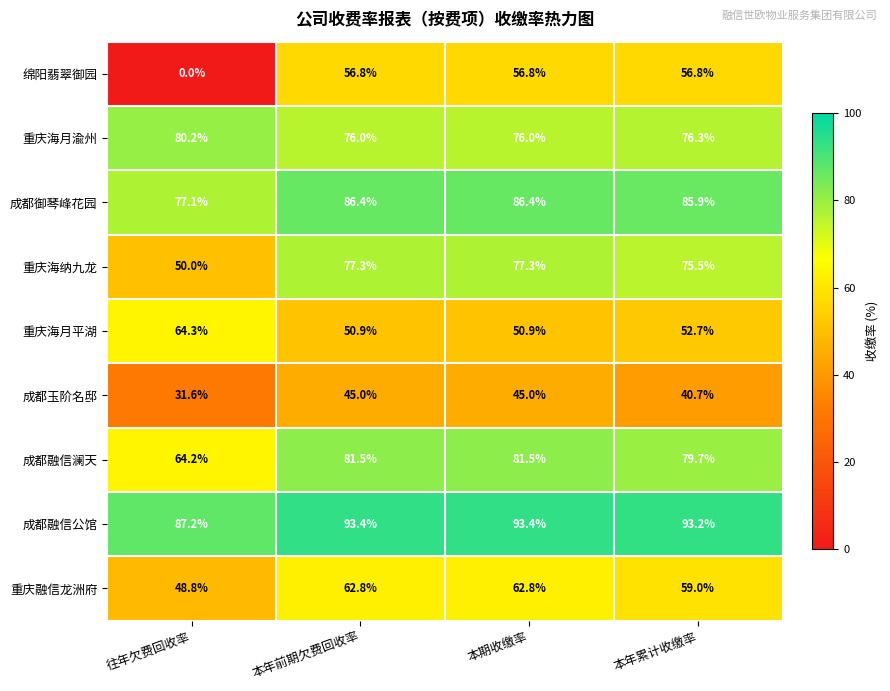

What is the approximate value of 成都玉阶名邸 at 本年累计收缴率?

40.7